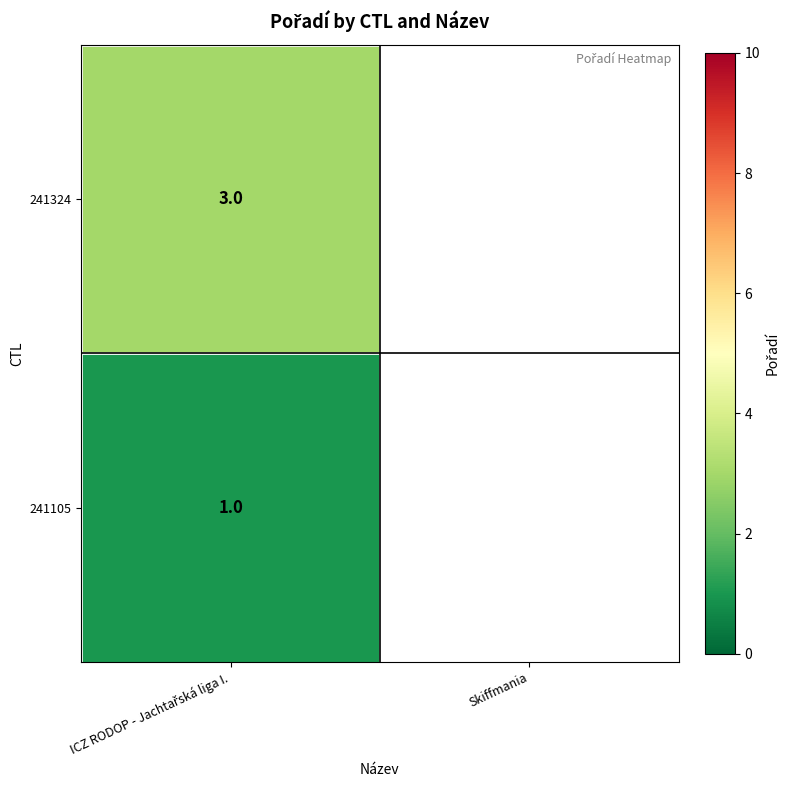

How many values in 241324 are above zero?

1